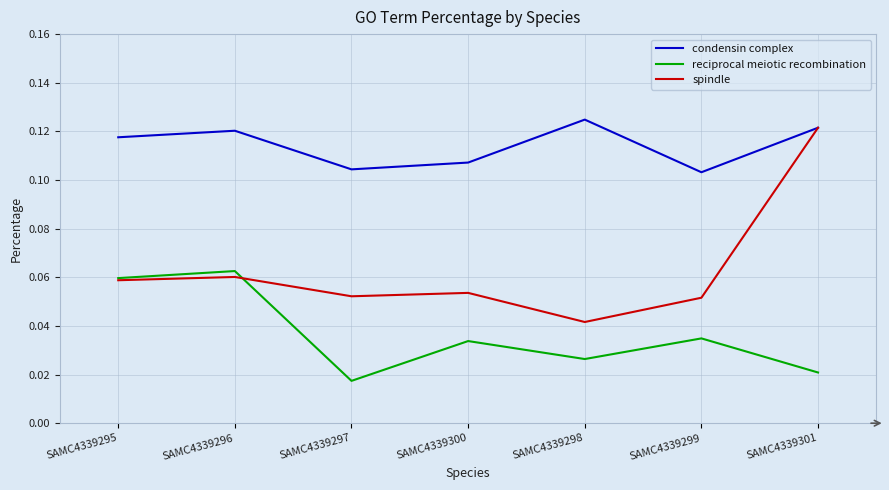

At which category is the sum across all series the highest?

SAMC4339301